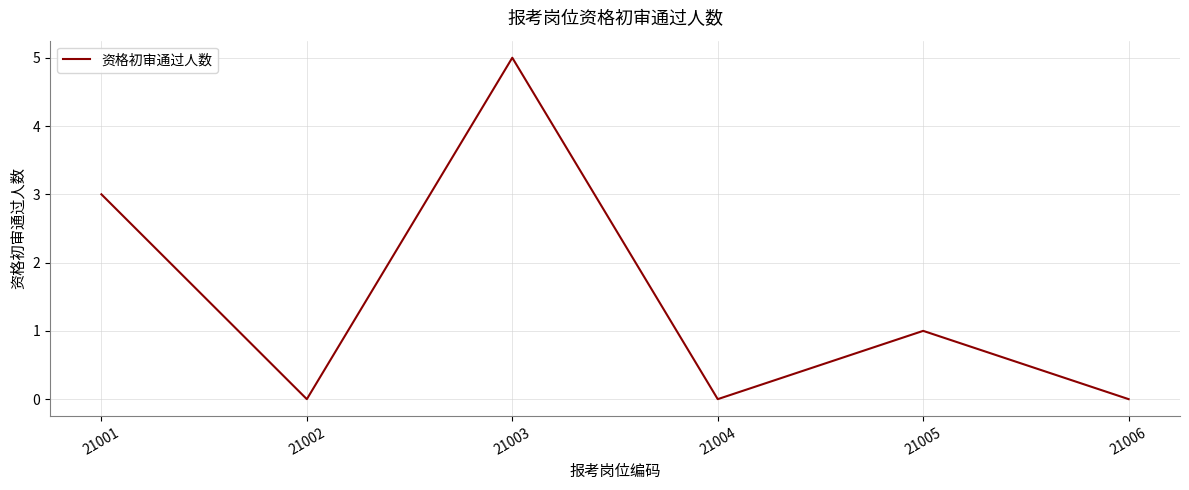

Reading left to right, what are all the values shown in this chart?

21001=3	21002=0	21003=5	21004=0	21005=1	21006=0